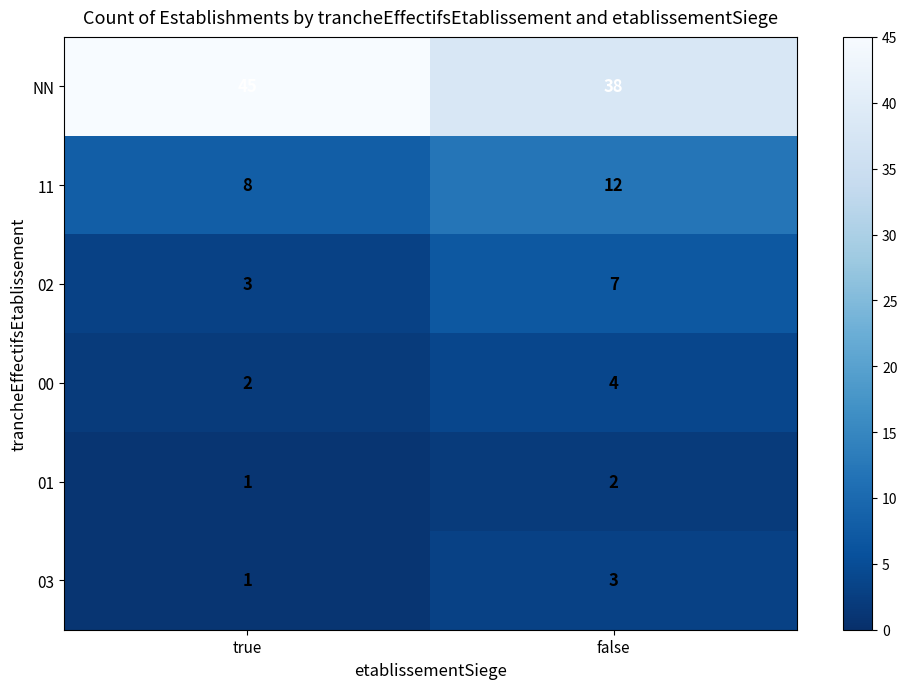

Rank the series at false from lowest to highest value.

01, 03, 00, 02, 11, NN